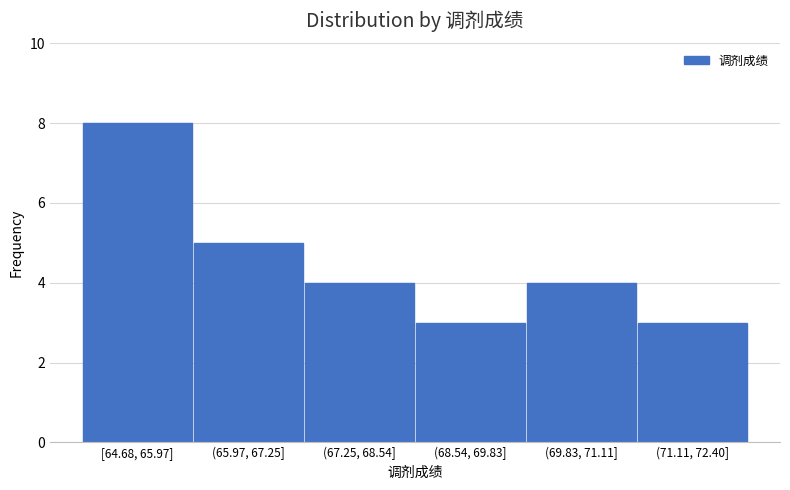

Reading left to right, what are all the values shown in this chart?

8	5	4	3	4	3